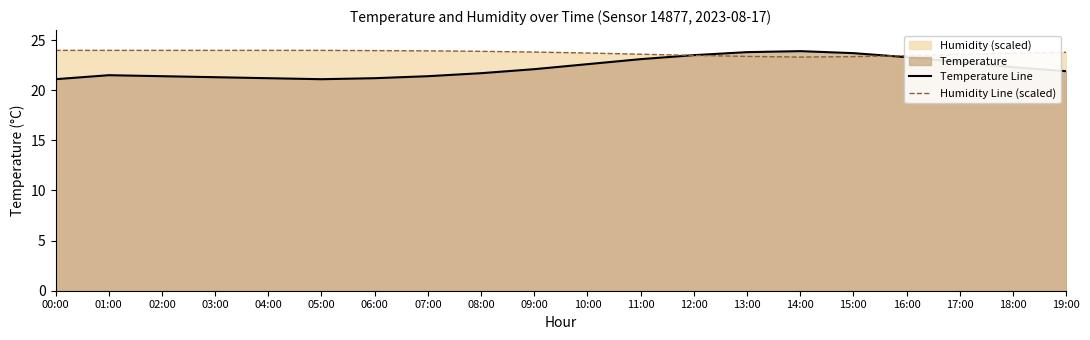

Reading left to right, extract all data points from this chart.

Temperature Line: 00:00=21.1	01:00=21.5	02:00=21.4	03:00=21.3	04:00=21.2	05:00=21.1	06:00=21.2	07:00=21.4	08:00=21.7	09:00=22.1	10:00=22.6	11:00=23.1	12:00=23.5	13:00=23.8	14:00=23.9	15:00=23.7	16:00=23.3	17:00=22.8	18:00=22.3	19:00=21.9
Humidity Line (scaled): 00:00=24.0	01:00=24.0	02:00=24.0	03:00=24.0	04:00=24.0	05:00=24.0	06:00=24.0	07:00=23.9	08:00=23.9	09:00=23.8	10:00=23.7	11:00=23.6	12:00=23.5	13:00=23.4	14:00=23.3	15:00=23.4	16:00=23.4	17:00=23.6	18:00=23.7	19:00=23.8